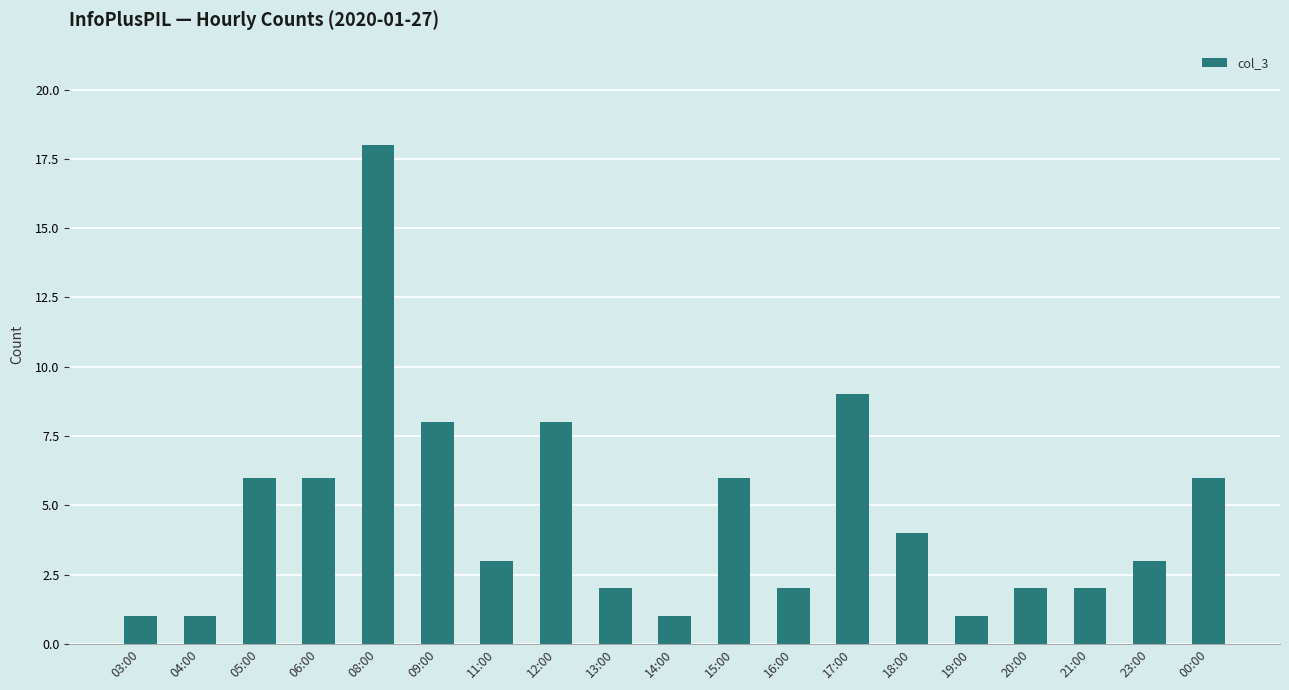

Reading left to right, extract all data points from this chart.

03:00=1	04:00=1	05:00=6	06:00=6	08:00=18	09:00=8	11:00=3	12:00=8	13:00=2	14:00=1	15:00=6	16:00=2	17:00=9	18:00=4	19:00=1	20:00=2	21:00=2	23:00=3	00:00=6